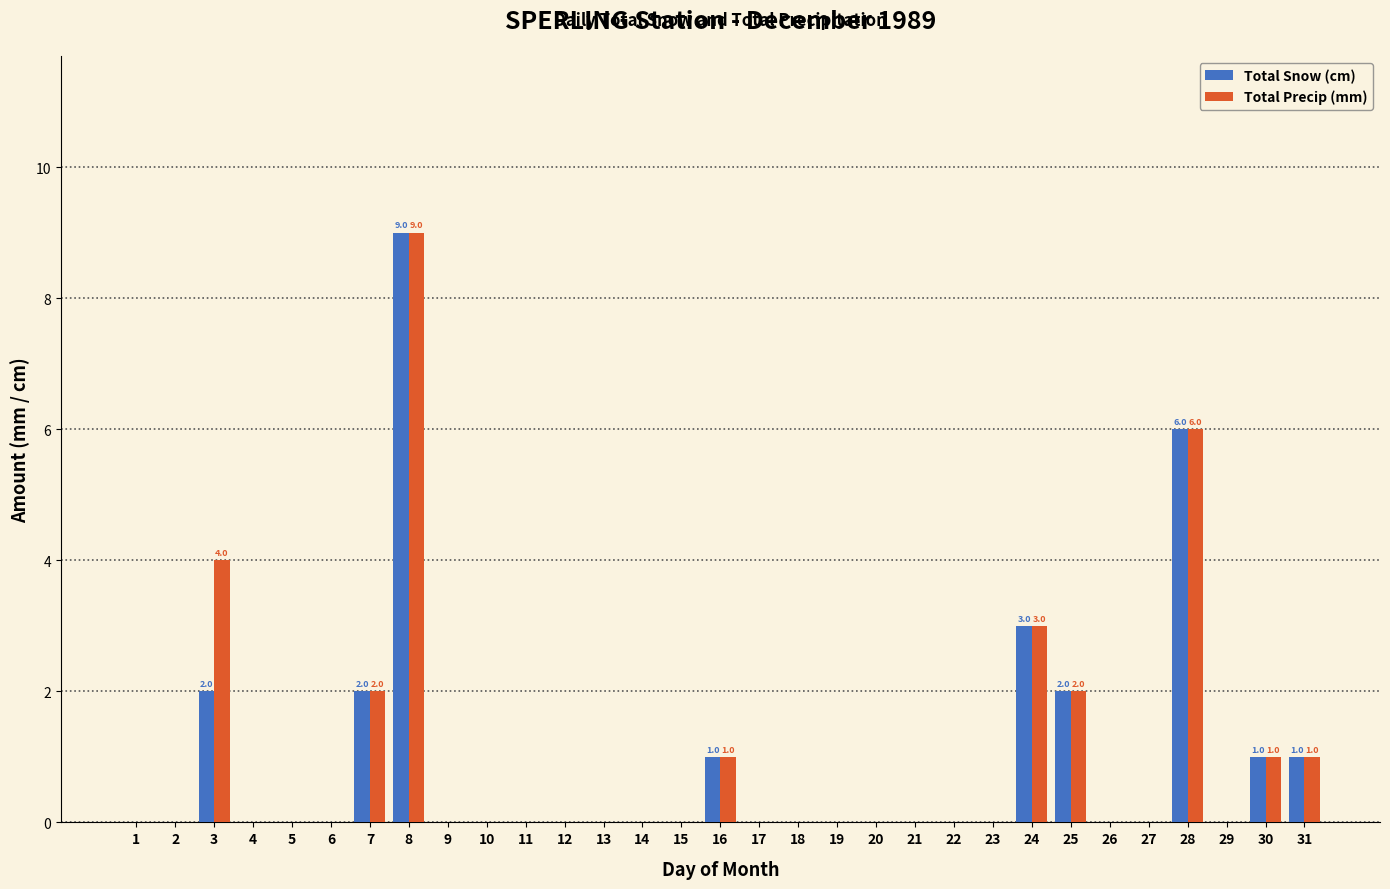

Is the value of Total Precip (mm) at 17 greater than the value of Total Snow (cm) at 8?

No